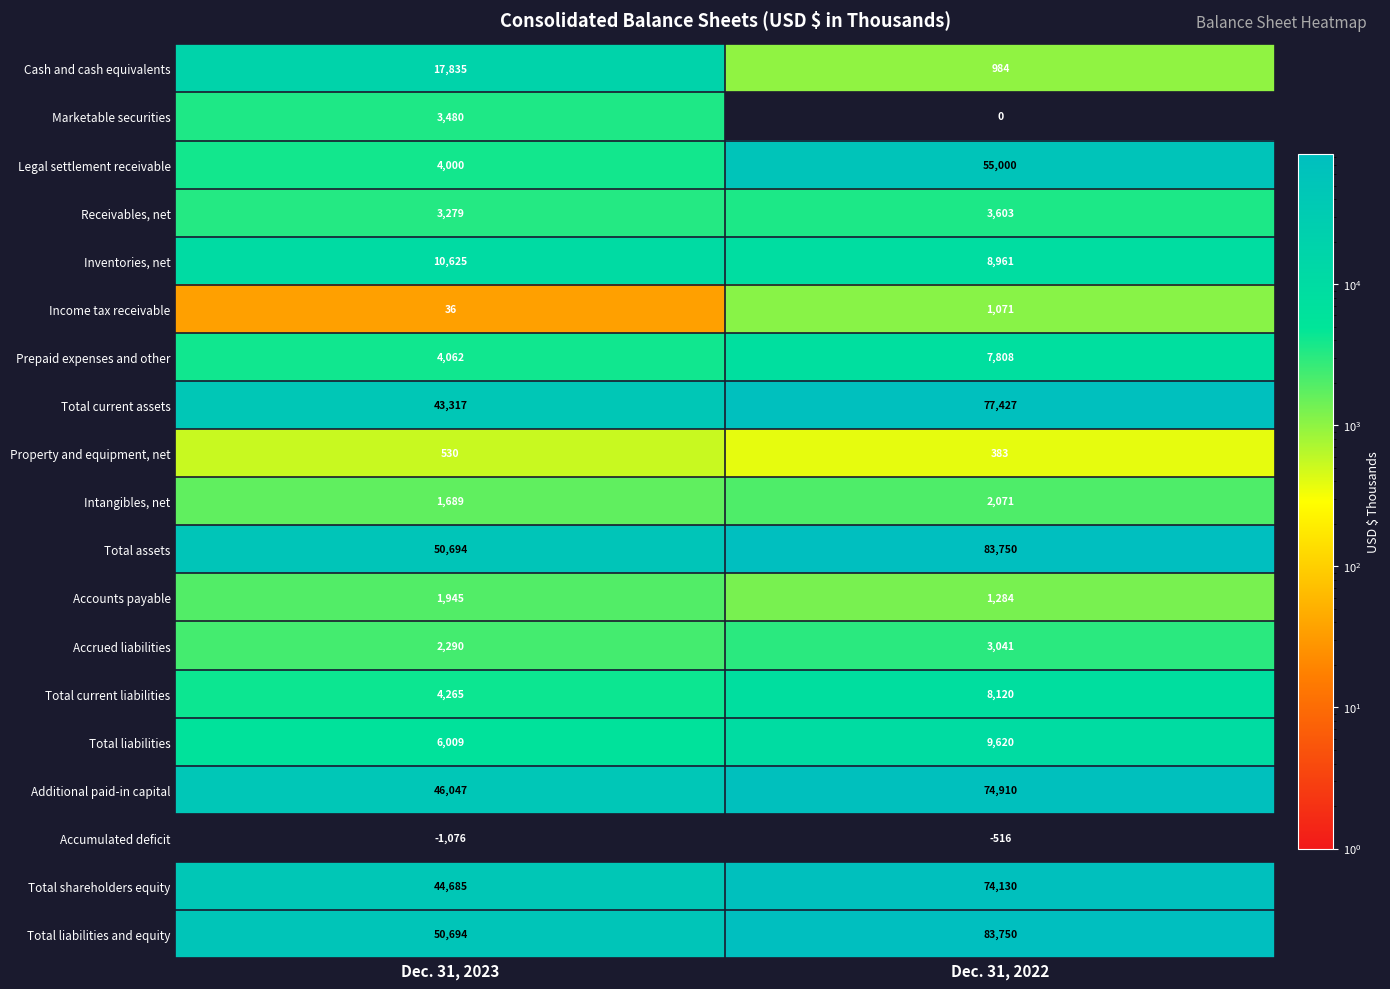

What is the maximum value shown in the chart?

83750